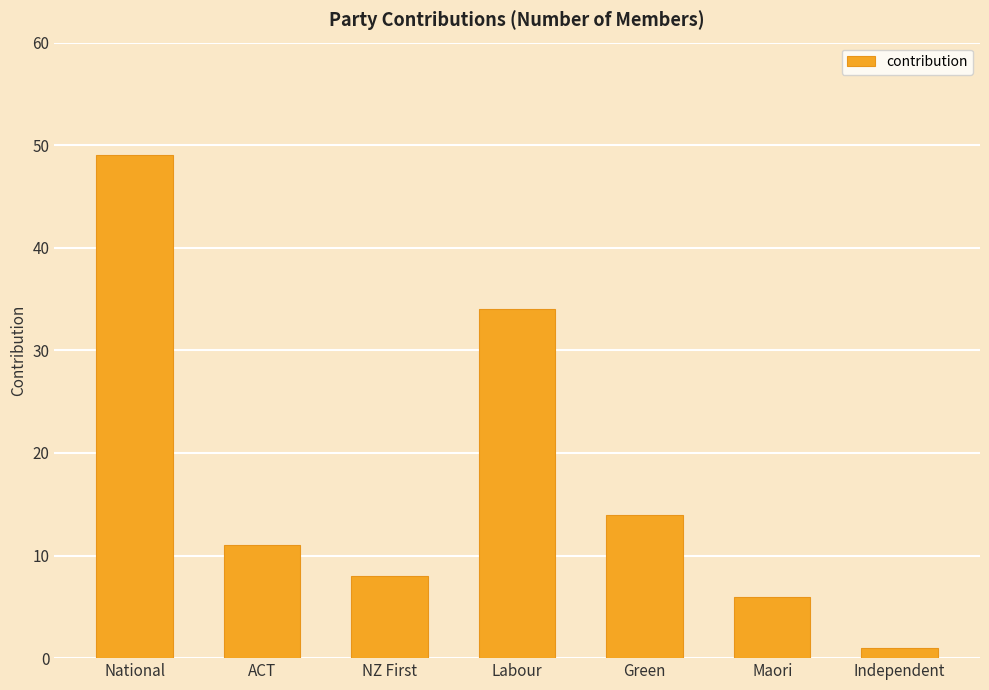

Reading left to right, what are all the values shown in this chart?

National=49	ACT=11	NZ First=8	Labour=34	Green=14	Maori=6	Independent=1